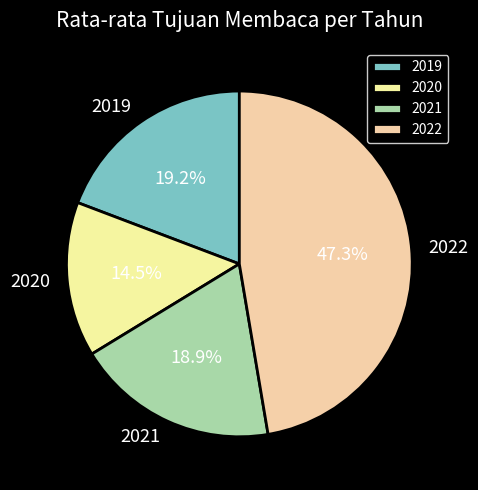

To the nearest percent, what is the average slice percentage?

25%